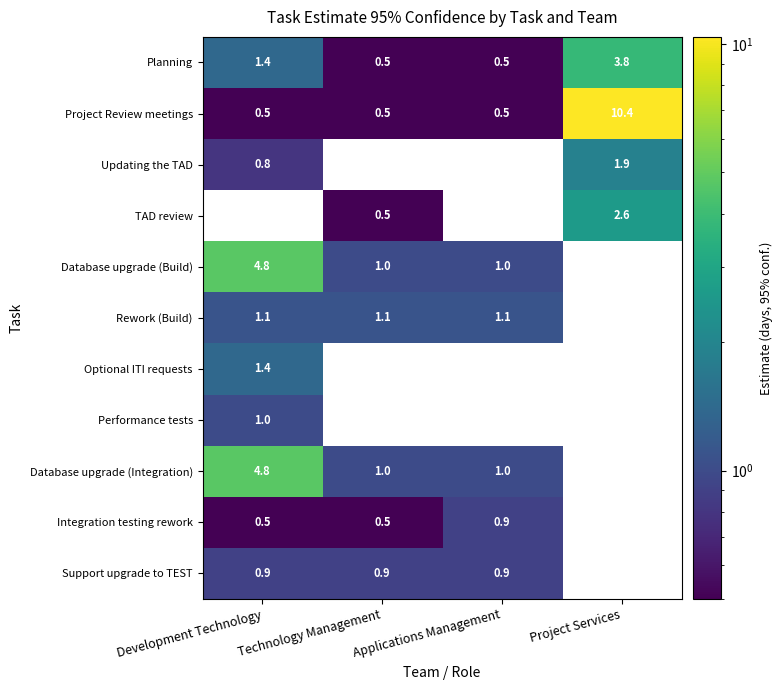

What is the difference between the highest and lowest values at Project Services?

10.4